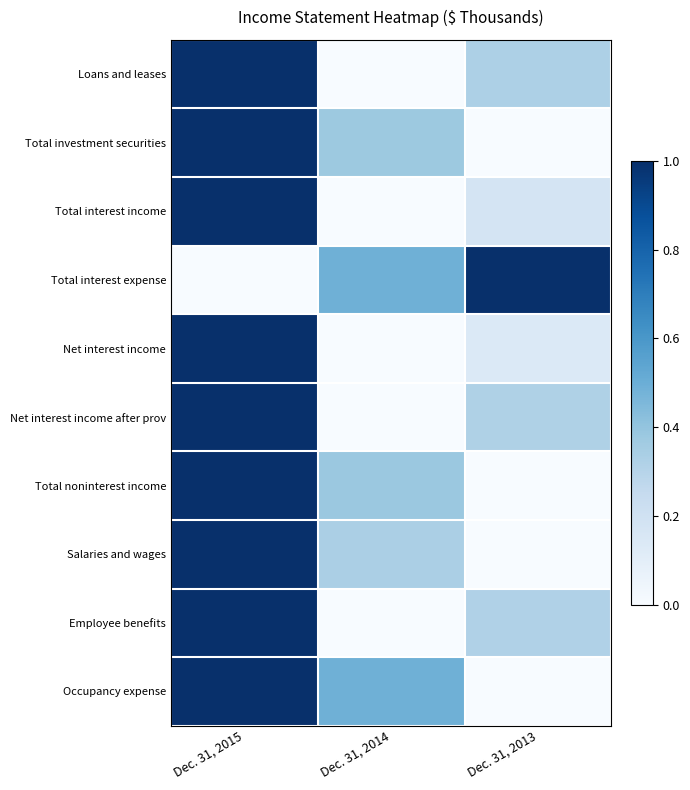

Reading right to left, extract all data points from this chart.

Loans and leases: Dec. 31, 2013=0.3	Dec. 31, 2014=0.0	Dec. 31, 2015=1.0
Total investment securities: Dec. 31, 2013=0.0	Dec. 31, 2014=0.4	Dec. 31, 2015=1.0
Total interest income: Dec. 31, 2013=0.2	Dec. 31, 2014=0.0	Dec. 31, 2015=1.0
Total interest expense: Dec. 31, 2013=1.0	Dec. 31, 2014=0.5	Dec. 31, 2015=0.0
Net interest income: Dec. 31, 2013=0.1	Dec. 31, 2014=0.0	Dec. 31, 2015=1.0
Net interest income after prov: Dec. 31, 2013=0.3	Dec. 31, 2014=0.0	Dec. 31, 2015=1.0
Total noninterest income: Dec. 31, 2013=0.0	Dec. 31, 2014=0.4	Dec. 31, 2015=1.0
Salaries and wages: Dec. 31, 2013=0.0	Dec. 31, 2014=0.3	Dec. 31, 2015=1.0
Employee benefits: Dec. 31, 2013=0.3	Dec. 31, 2014=0.0	Dec. 31, 2015=1.0
Occupancy expense: Dec. 31, 2013=0.0	Dec. 31, 2014=0.5	Dec. 31, 2015=1.0